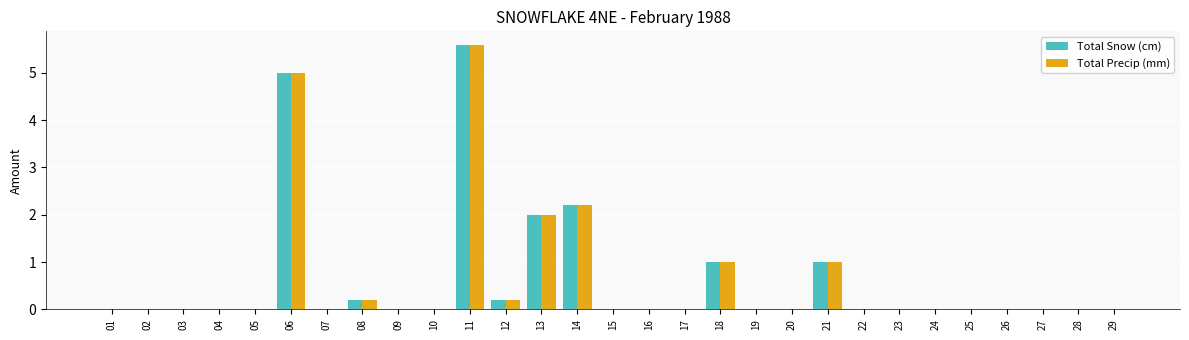

Are the bars horizontal?

No